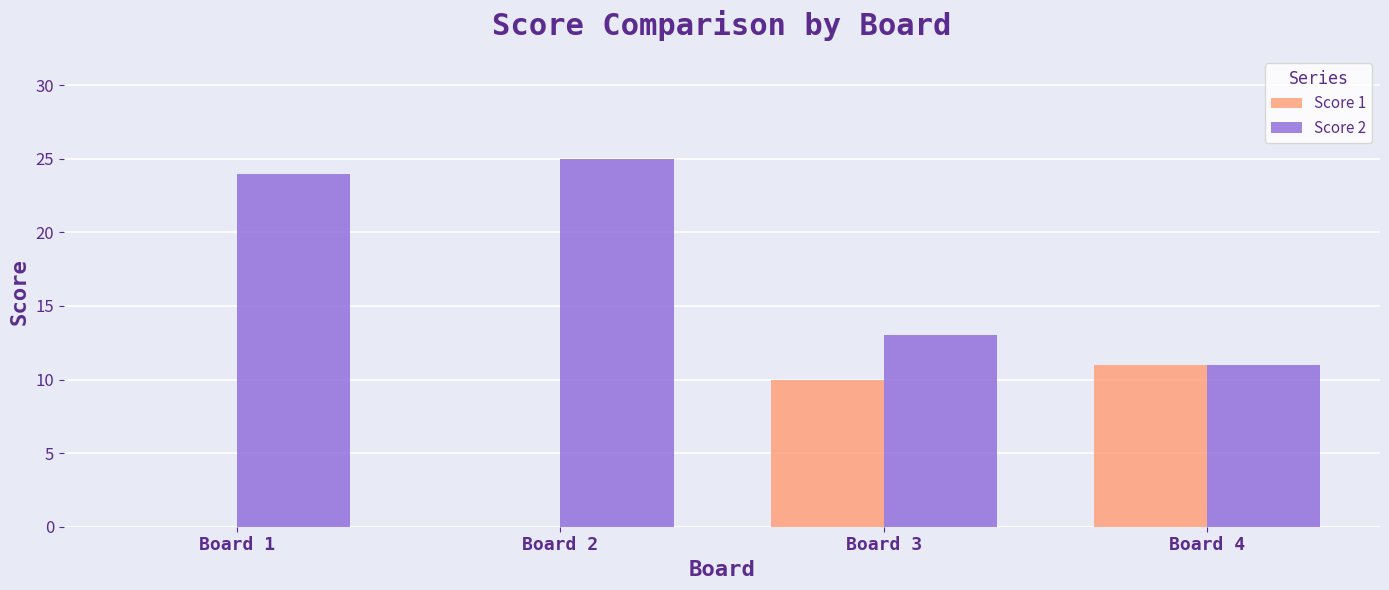

True or false: Score 1 has a value of 14 at Board 3.

False